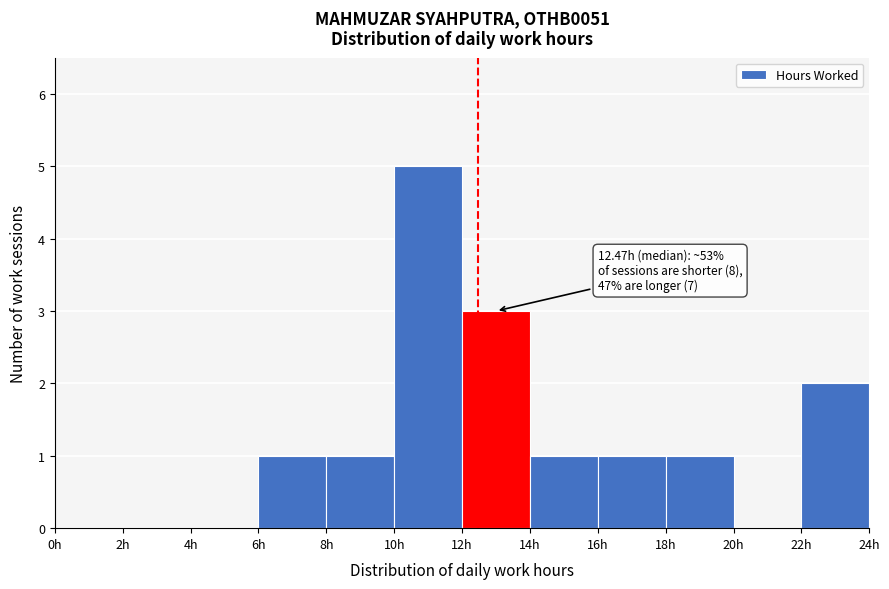

Over which range of the x-axis is the bar tallest?

10 to 12